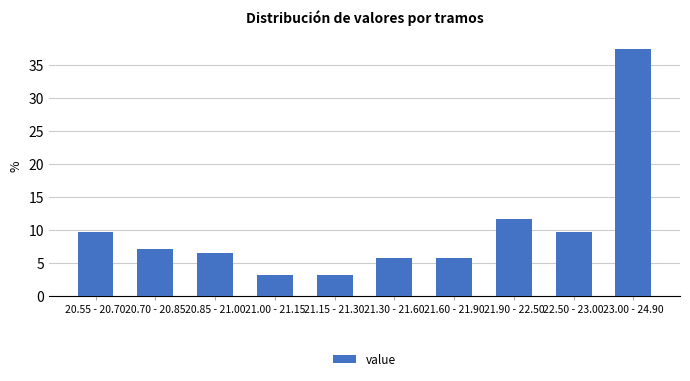

Reading right to left, extract all data points from this chart.

37.4	9.7	11.6	5.8	5.8	3.2	3.2	6.5	7.1	9.7